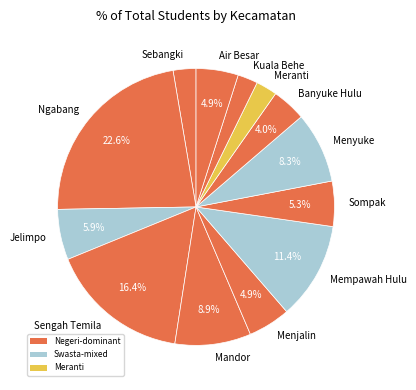

To the nearest percent, what is the difference between the largest and smallest slice percentages?

20%